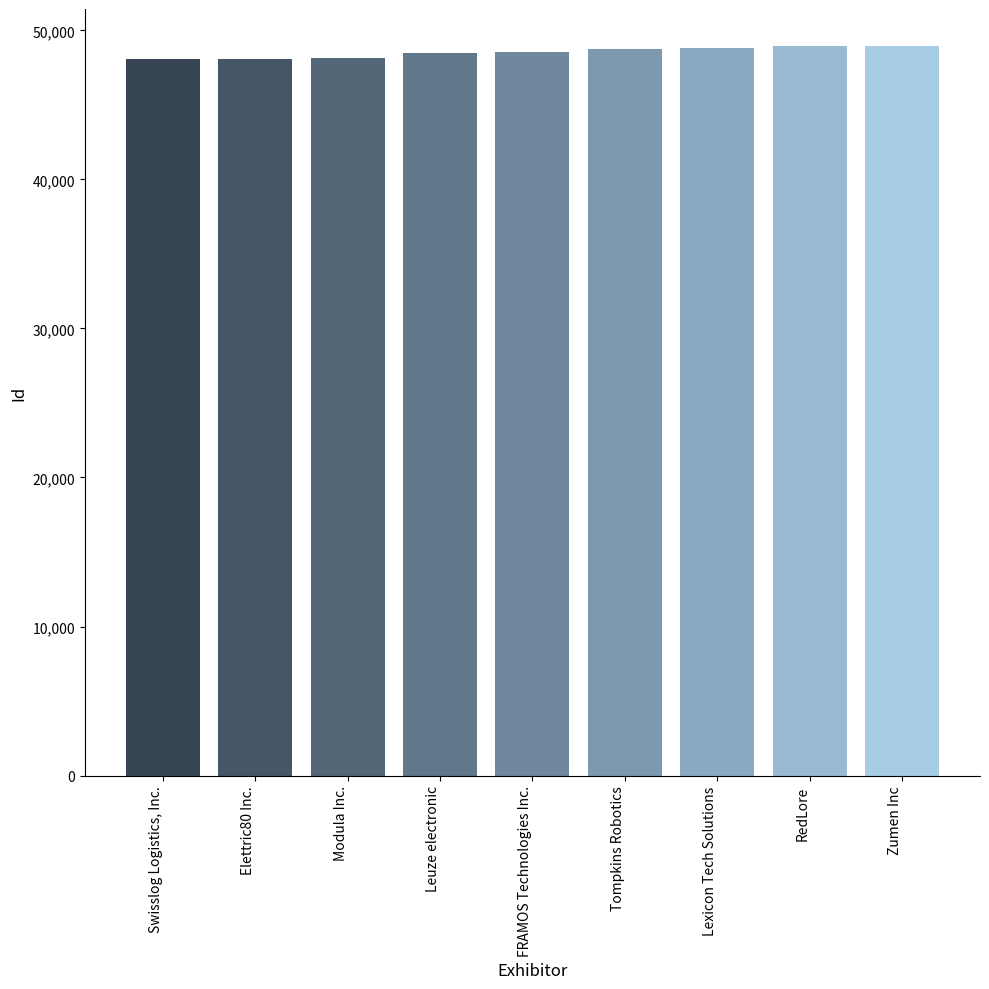

Rank the categories by value from highest to lowest.

Zumen Inc, RedLore, Lexicon Tech Solutions, Tompkins Robotics, FRAMOS Technologies Inc., Leuze electronic, Modula Inc., Elettric80 Inc., Swisslog Logistics, Inc.